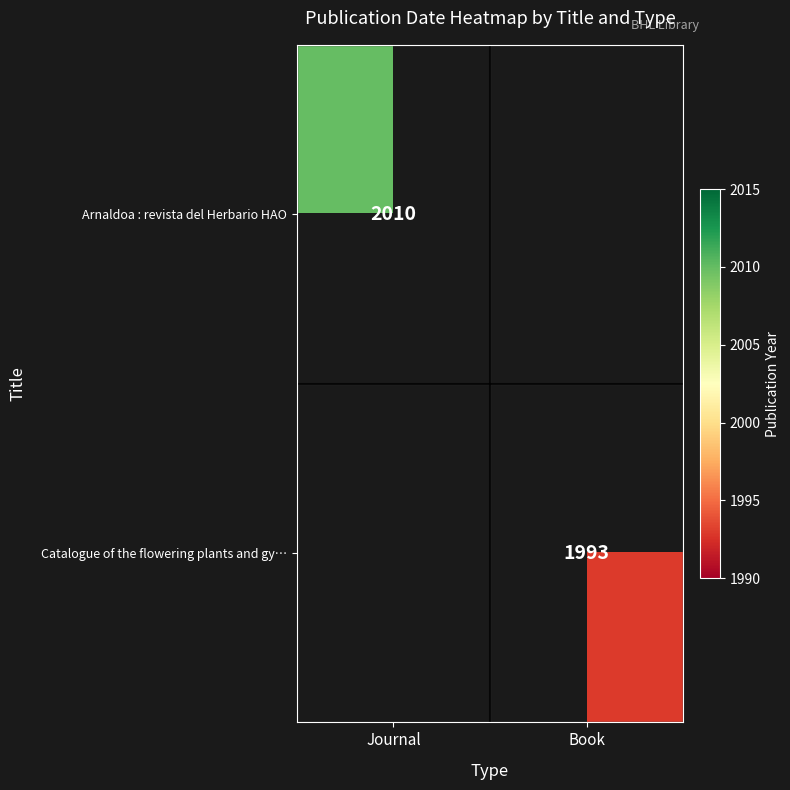

The Catalogue of the flowering plants and gy… series shows 2946 at Book. True or false?

False